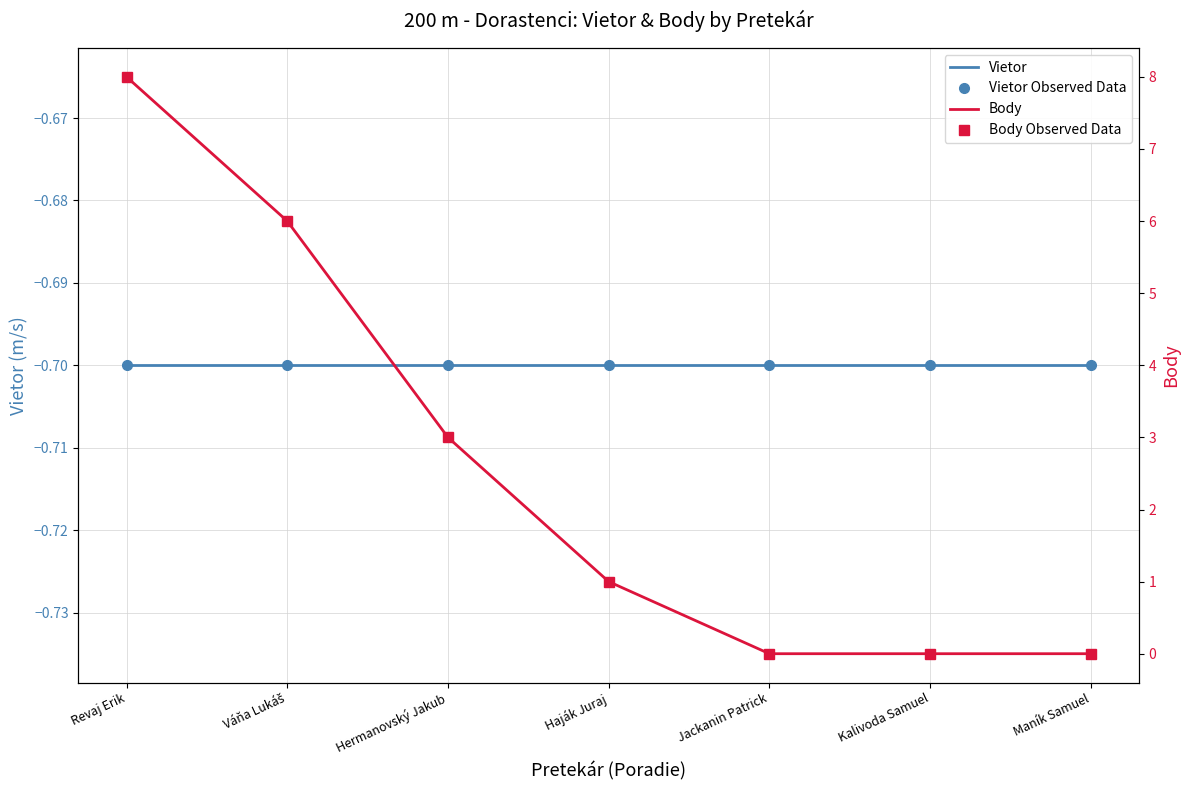

Which category has the highest value in the Body Observed Data series?

Revaj Erik